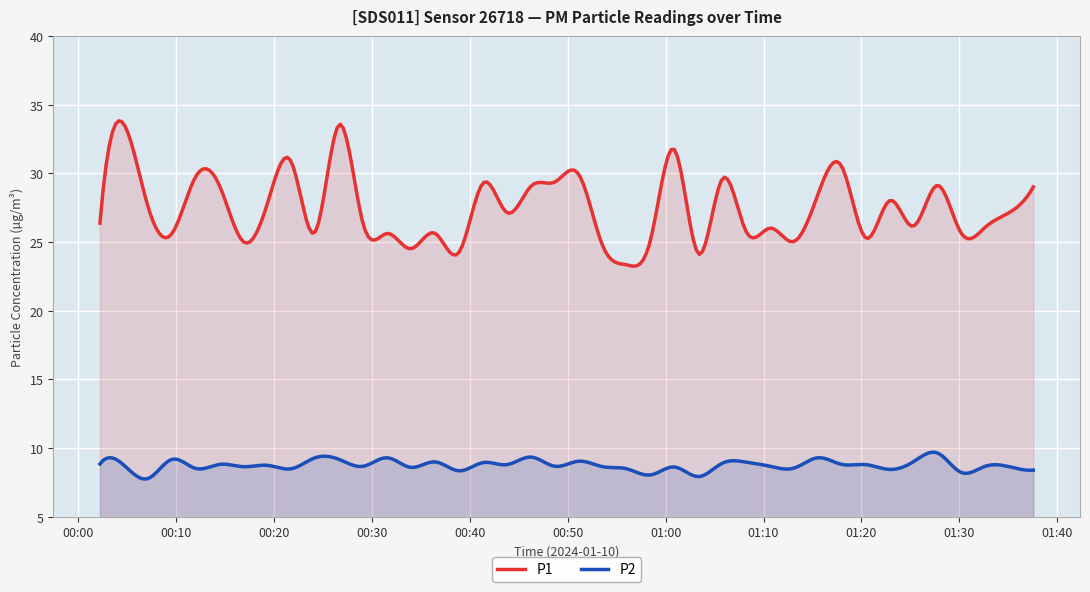

True or false: P2 and P1 cross at least once.

False